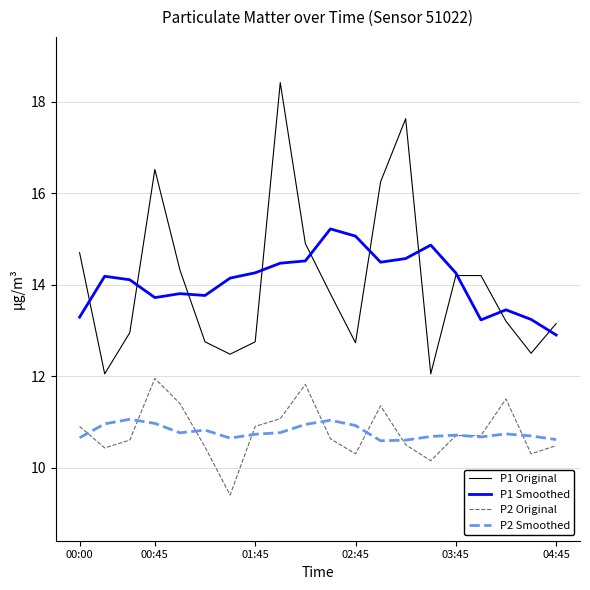

What are all the series names shown in the legend?

P1 Original, P1 Smoothed, P2 Original, P2 Smoothed